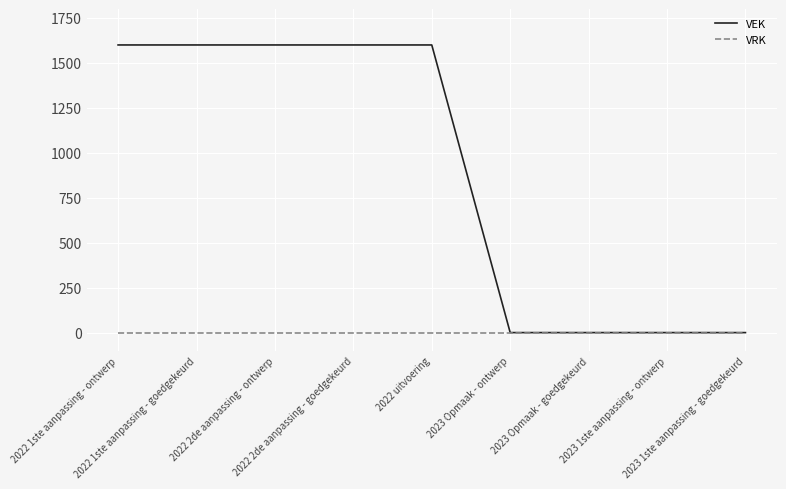

Rank the series by their maximum value, from lowest to highest.

VRK, VEK